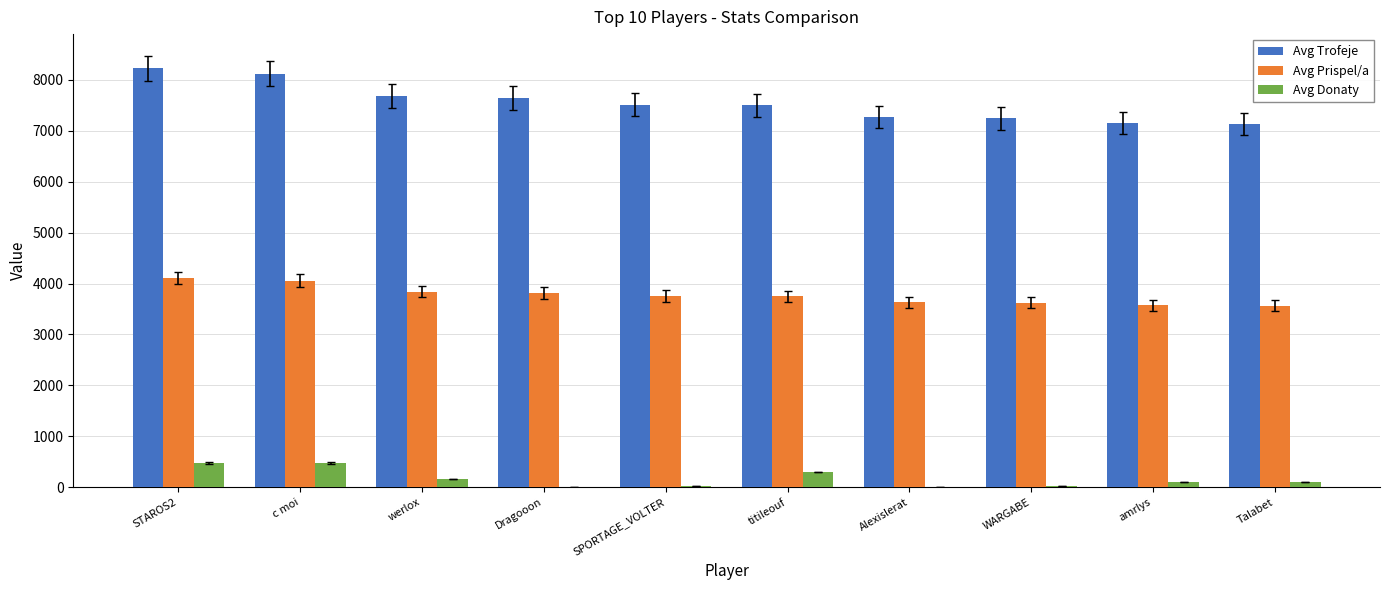

Which series has the widest spread of values?

Avg Trofeje